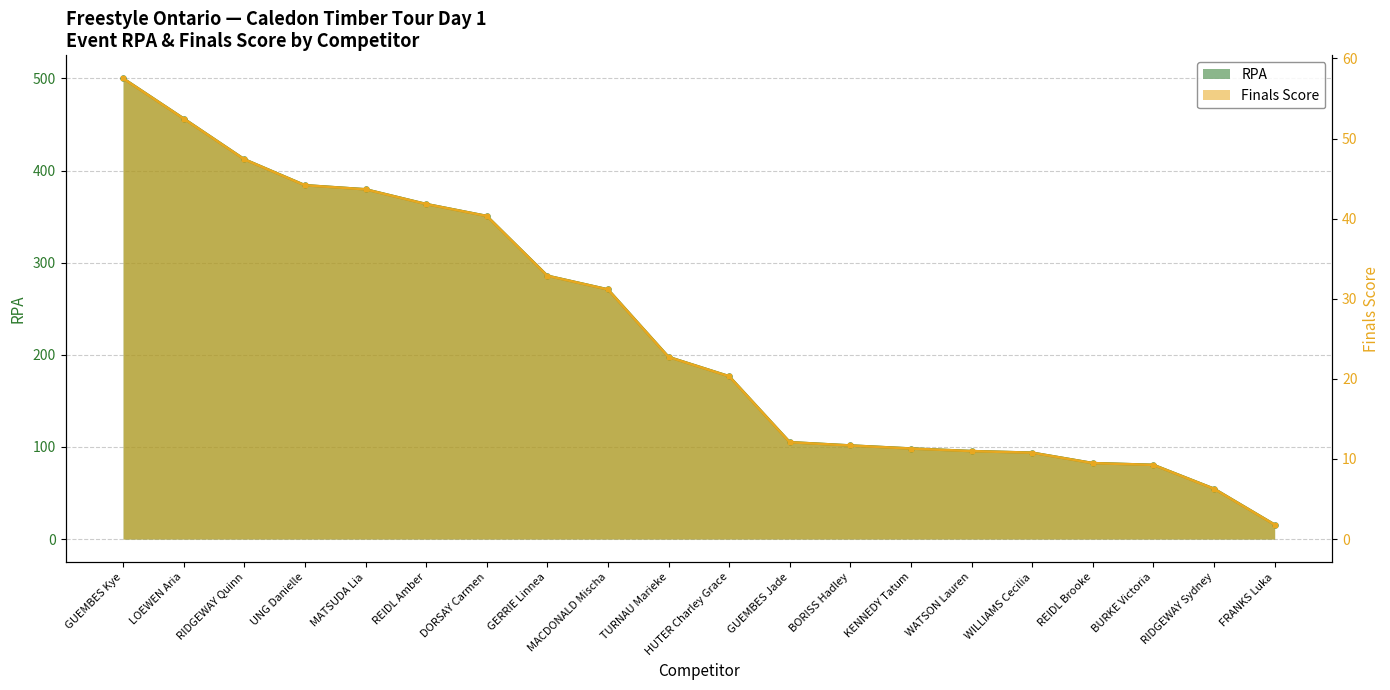

What are all the series names shown in the legend?

Finals Score, RPA